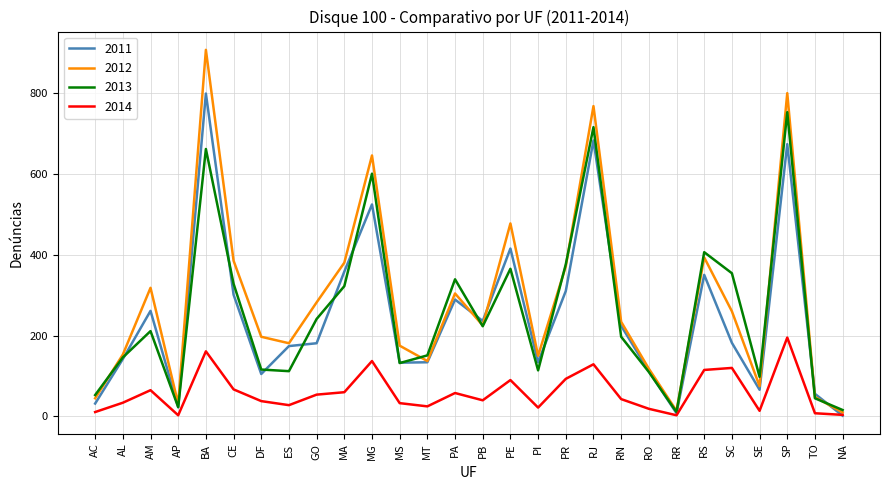

At which category is the sum across all series the highest?

BA